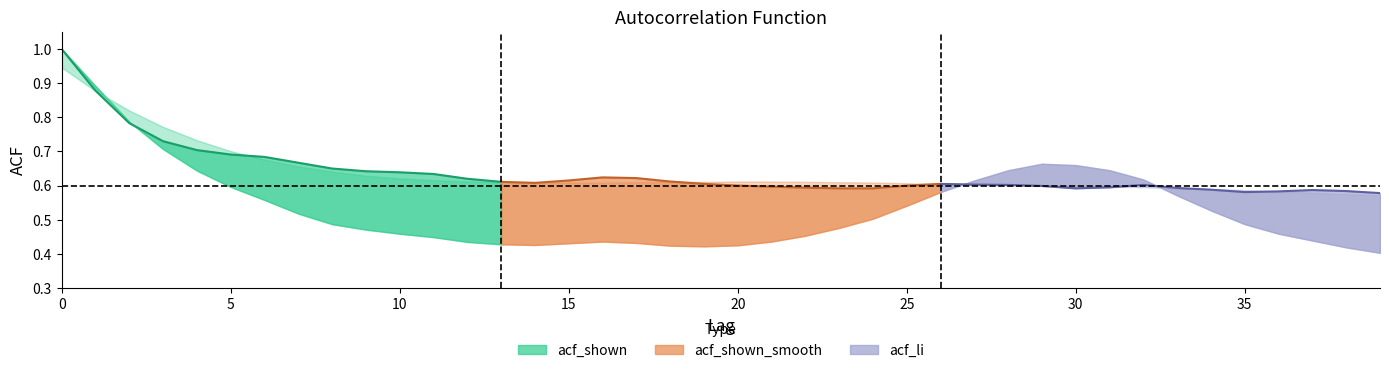

What are all the series names shown in the legend?

acf_li, acf_shown, acf_shown_smooth